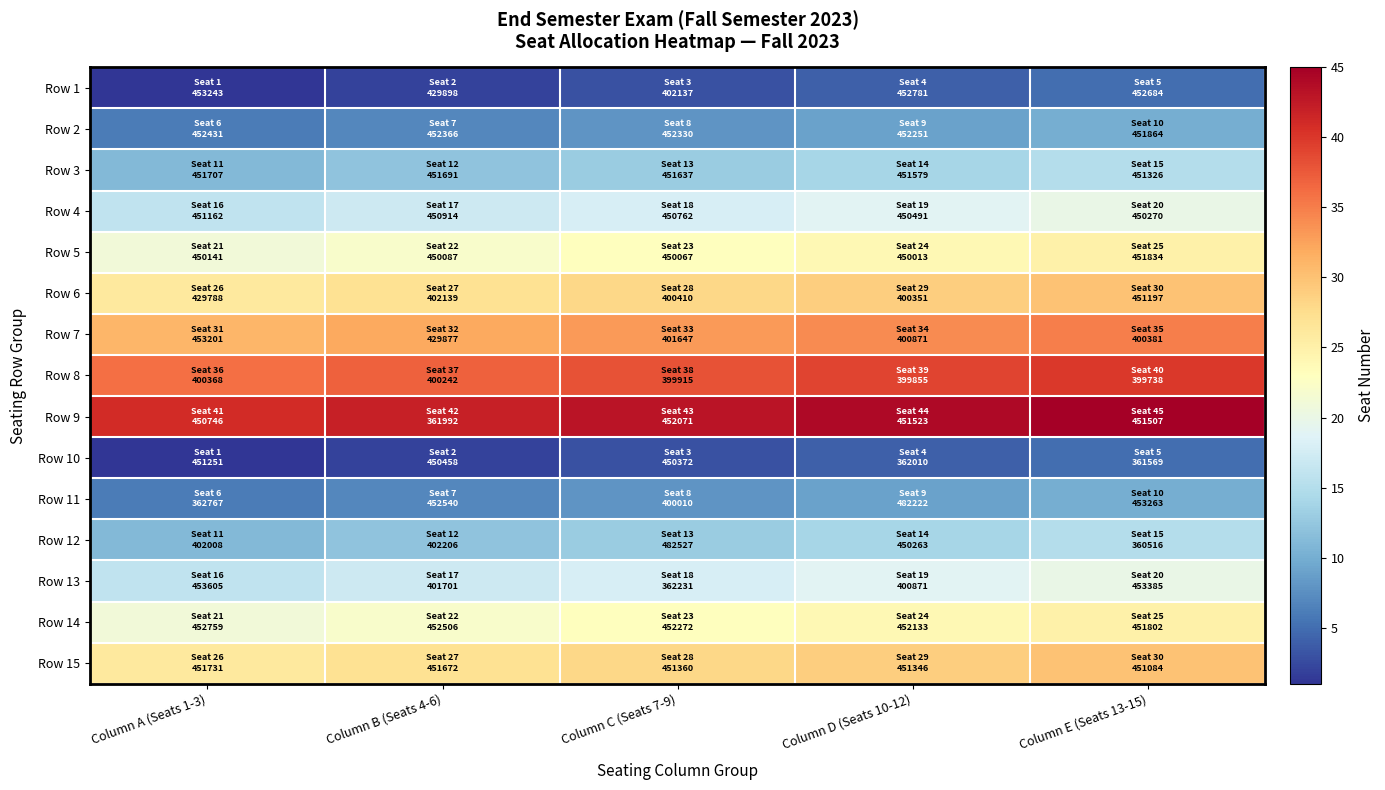

What is the difference between the highest and lowest values at Column A (Seats 1-3)?

40